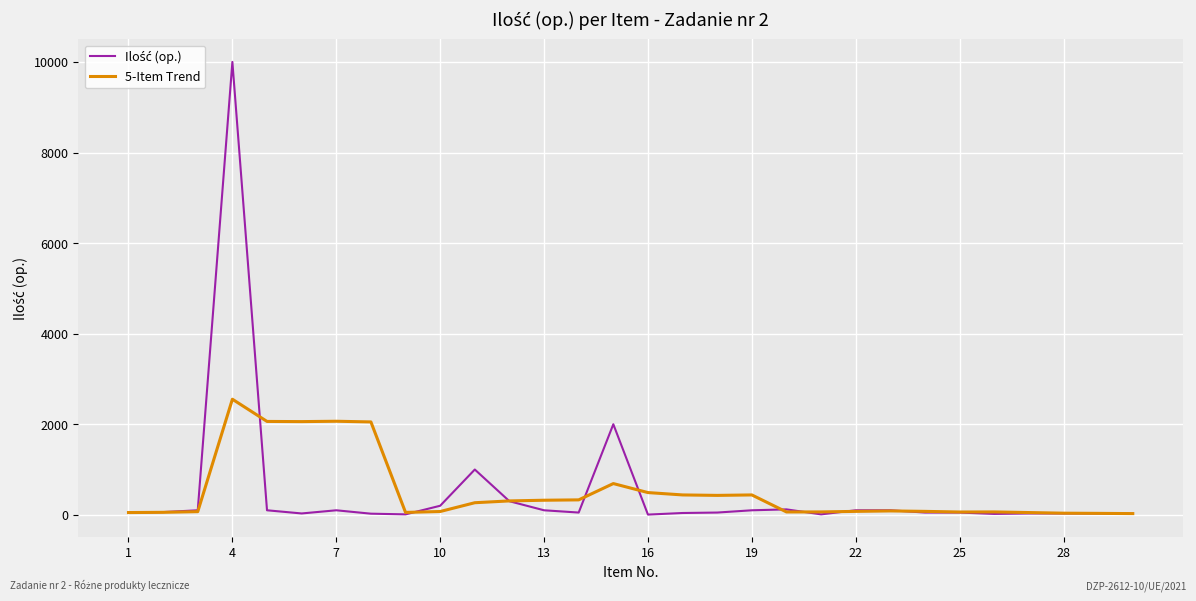

What is the maximum value for 5-Item Trend?

2552.5